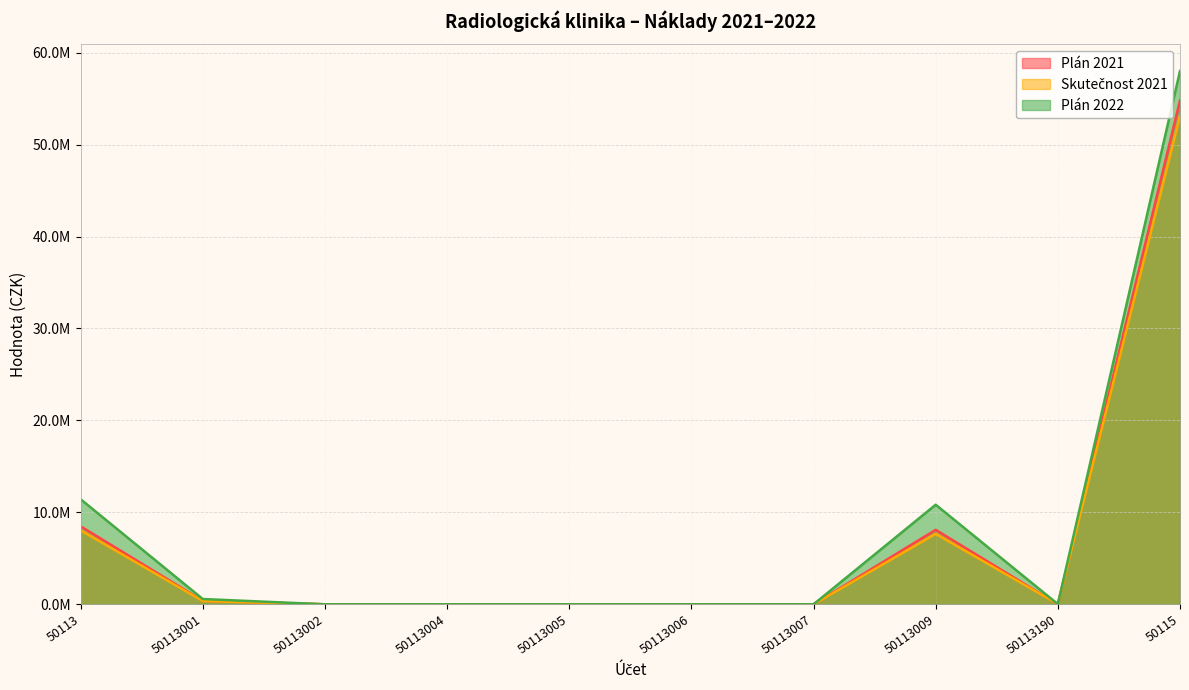

Which series has the widest spread of values?

Plán 2022